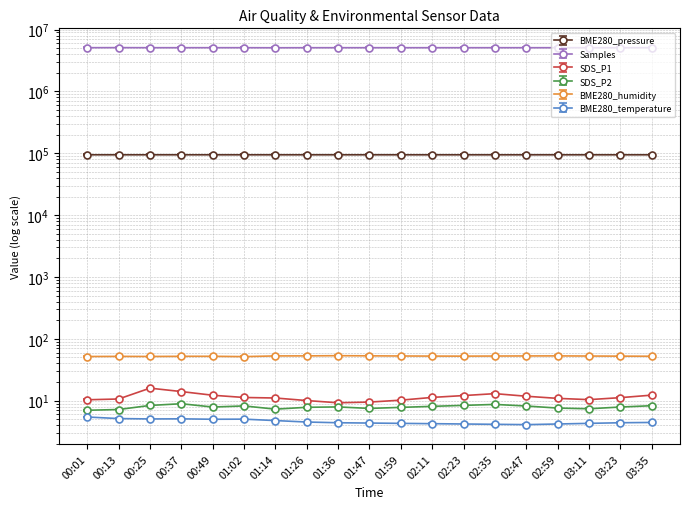

What is the label of the 6th point from the left?

01:02